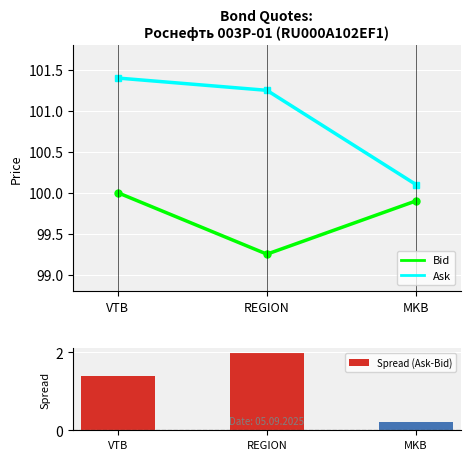

What is the label of the 3rd bar from the right?

VTB